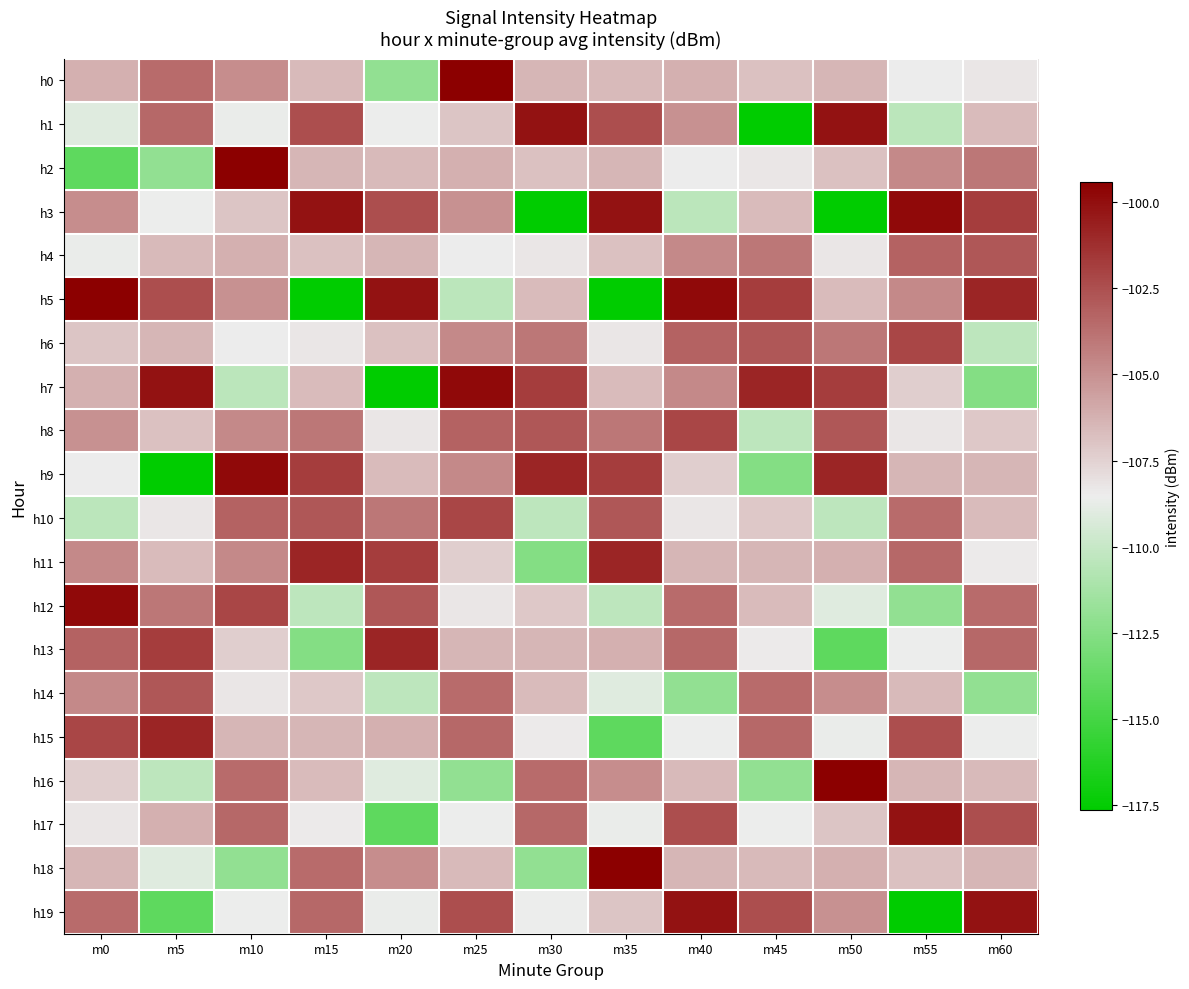

Between m50 and m45, which is larger?

m50